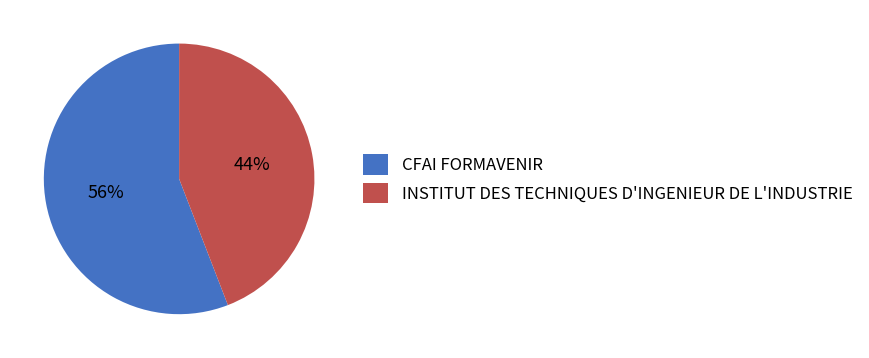

Which has a higher value, INSTITUT DES TECHNIQUES D'INGENIEUR DE L'INDUSTRIE or CFAI FORMAVENIR?

CFAI FORMAVENIR